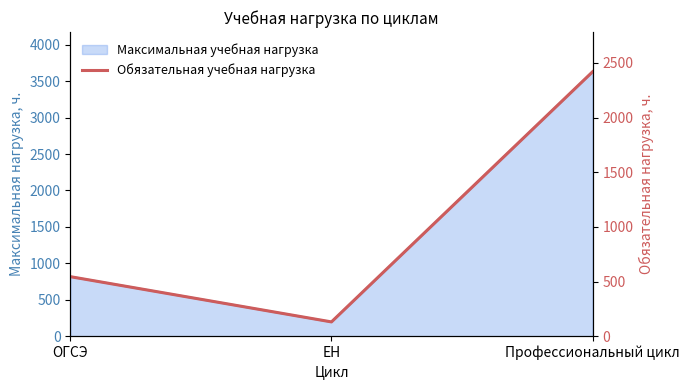

The value at Профессиональный цикл is 3892. True or false?

False